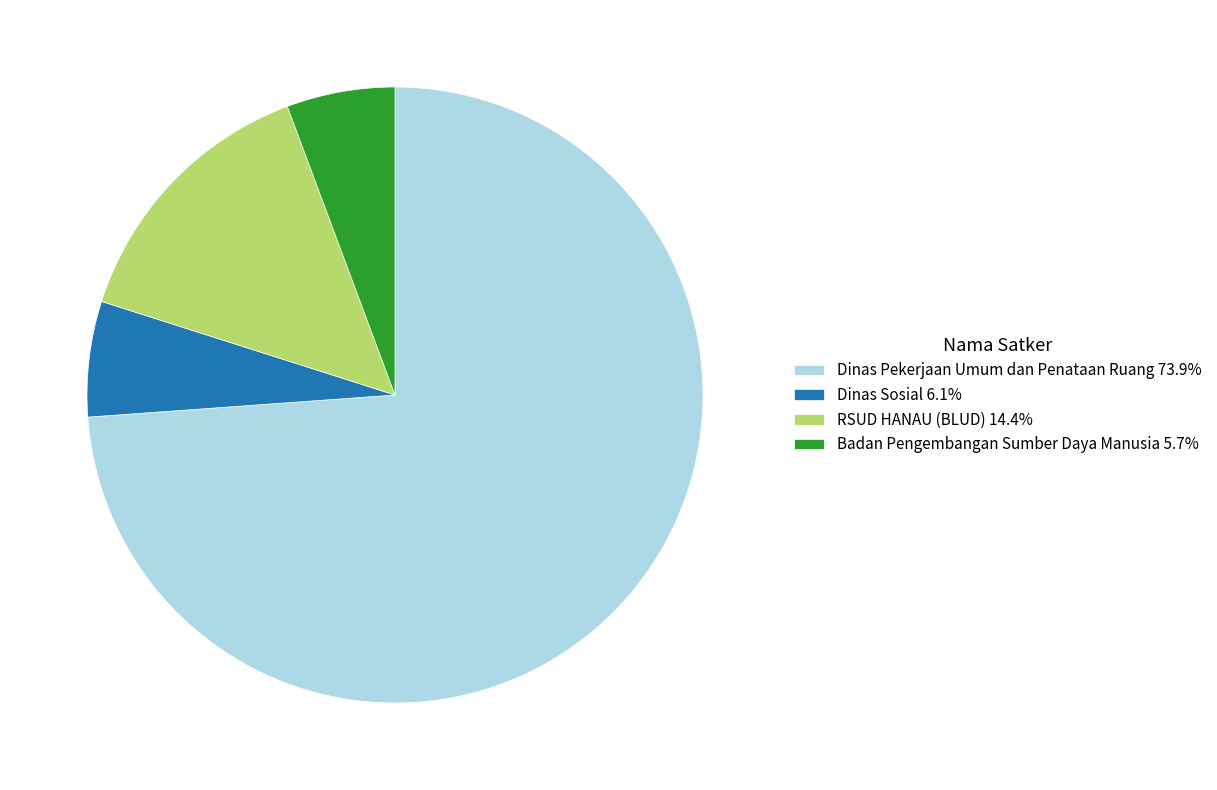

Does any single category account for the majority?

Yes